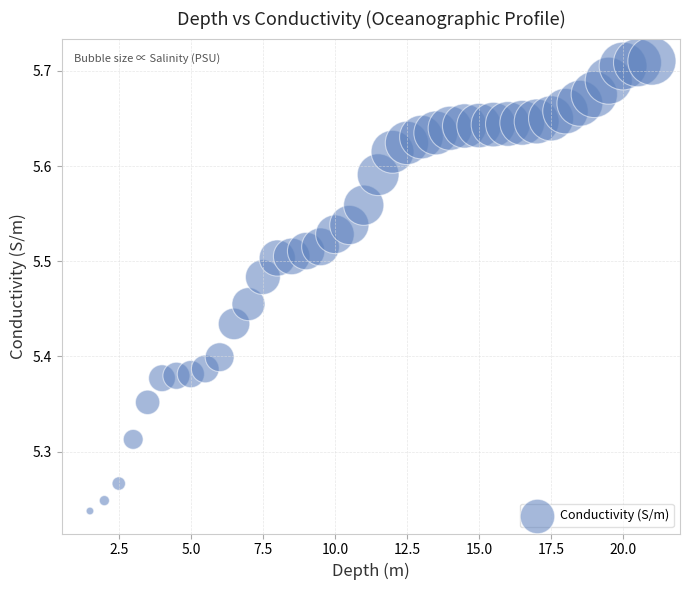

What is the range of X values (max minus min)?

19.5